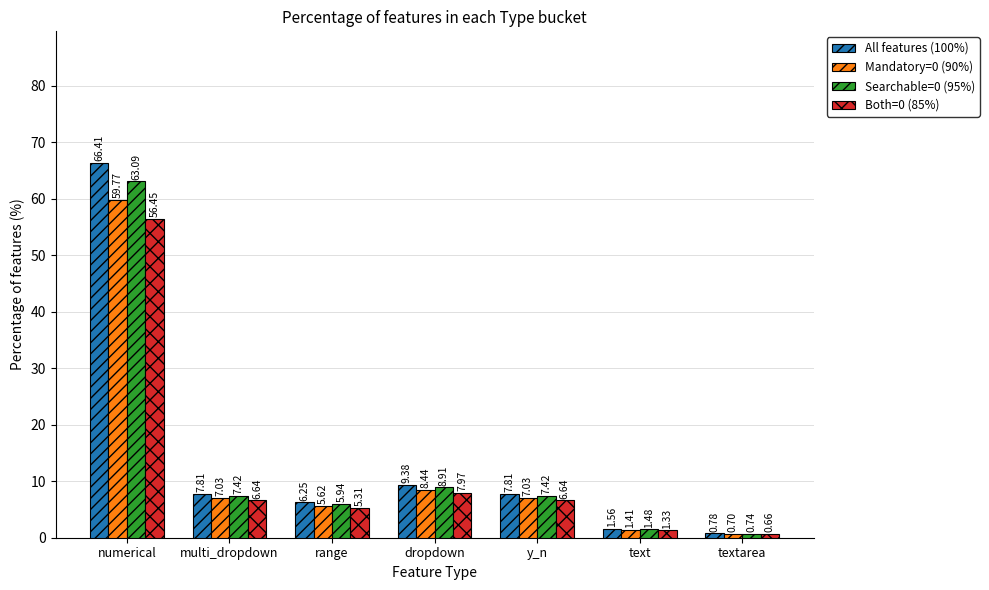

At which label does All features (100%) first exceed 7?

numerical